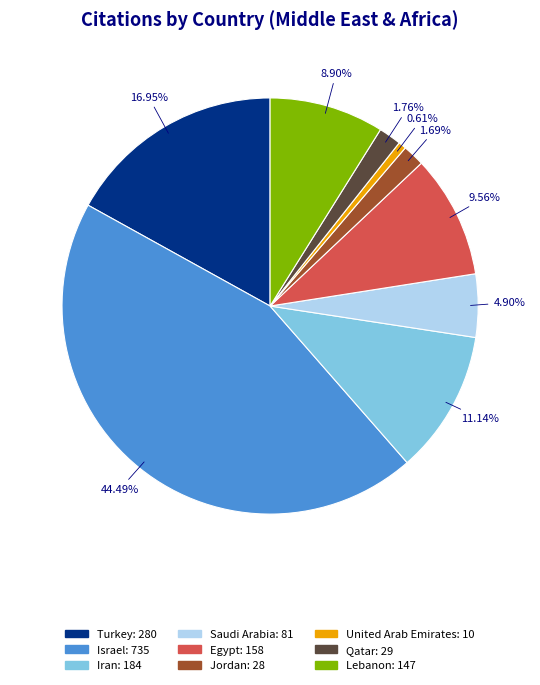

Between Jordan and Lebanon, which is larger?

Lebanon